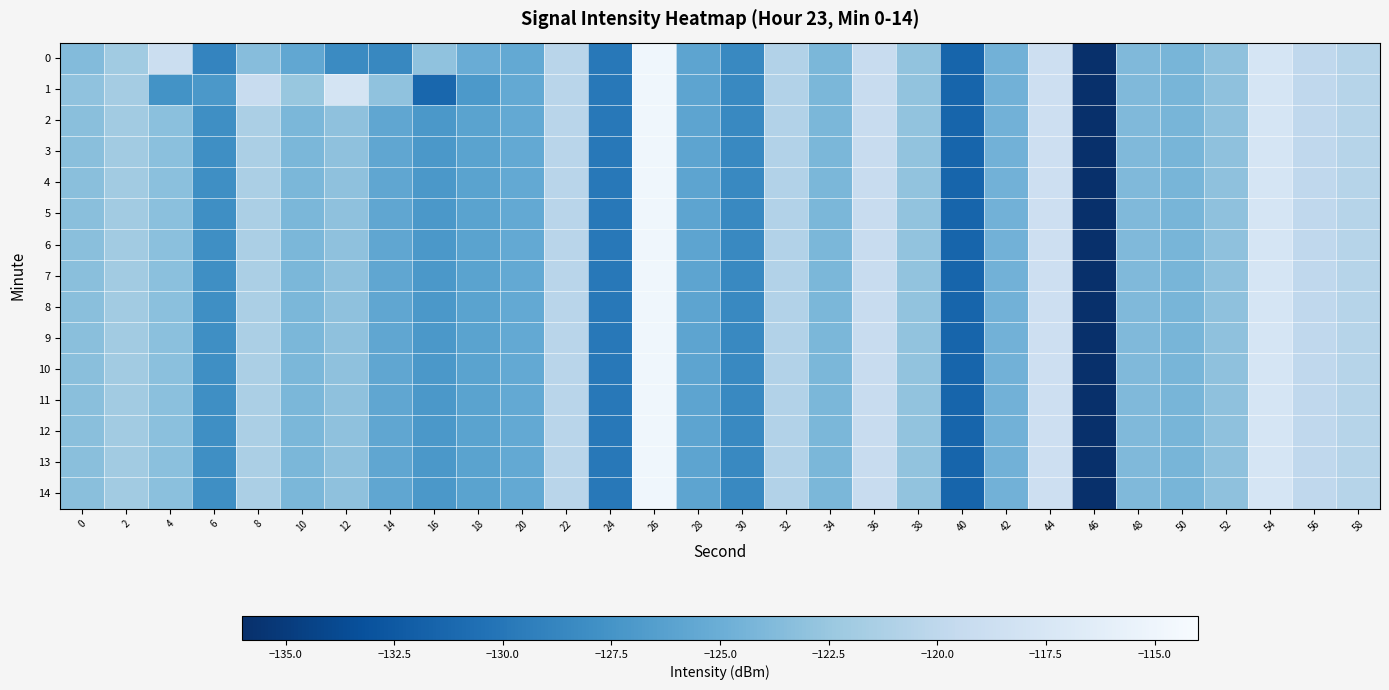

List the series in order of their peak value, lowest first.

0, 1, 2, 3, 4, 5, 6, 7, 8, 9, 10, 11, 12, 13, 14